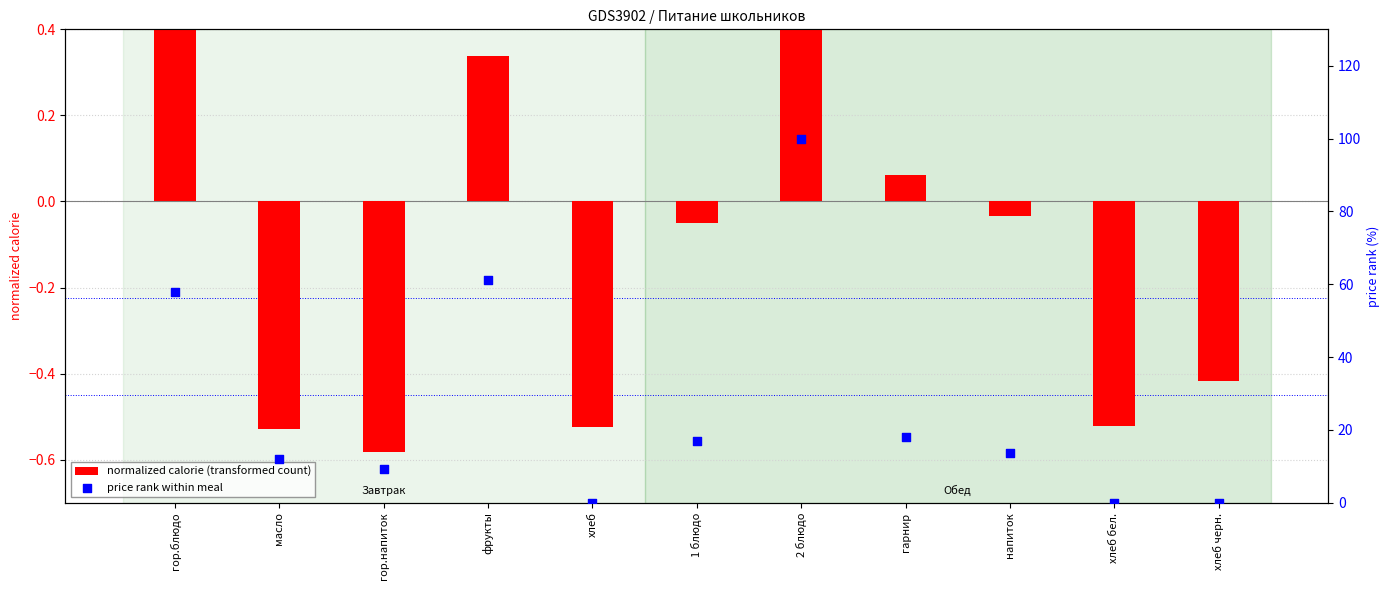

At which category is the sum across all series the highest?

2 блюдо